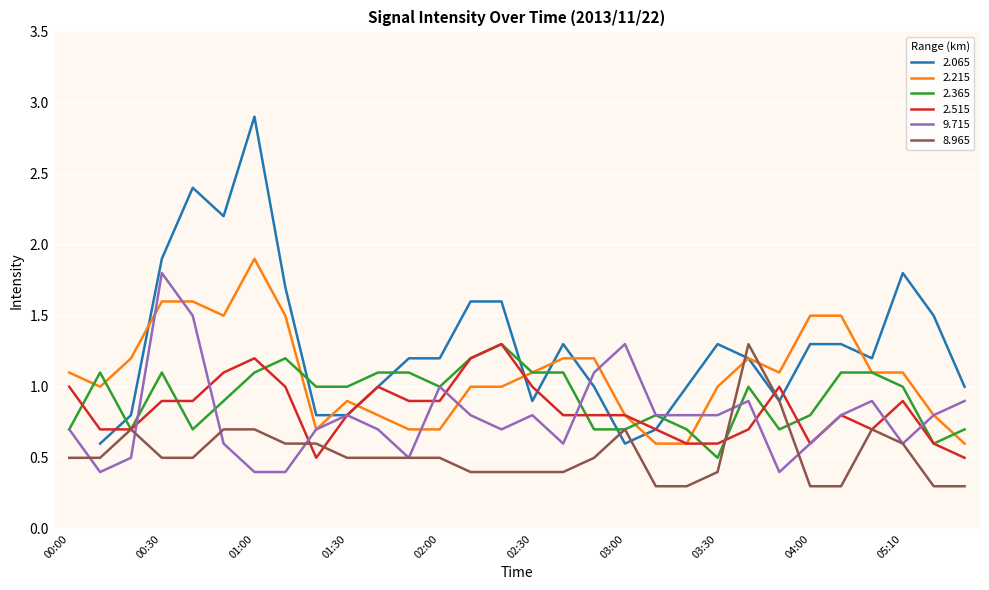

True or false: 2.515 has a value of 1.3 at 02:00.

False